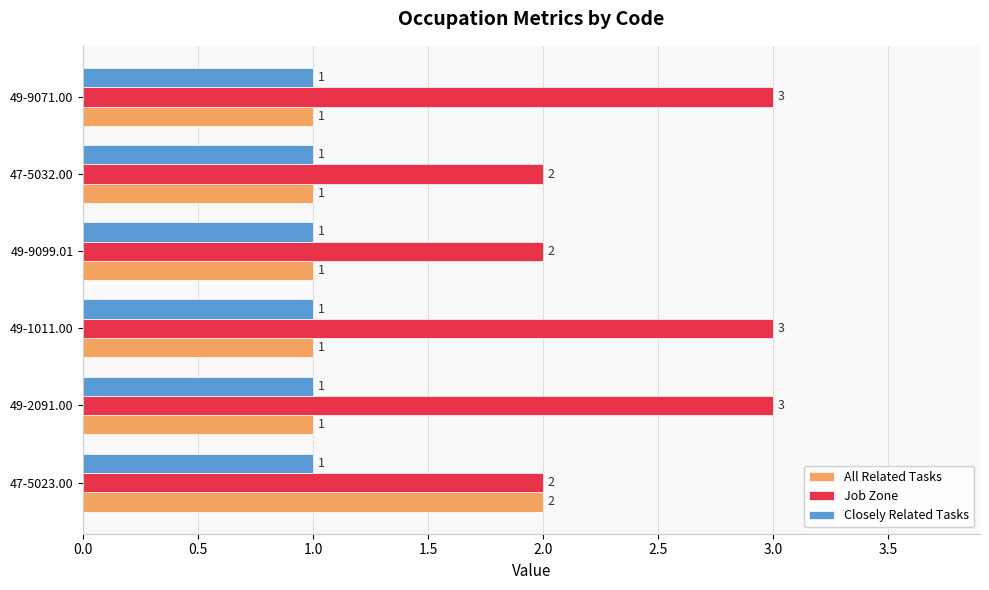

True or false: Job Zone has a value of 1 at 49-2091.00.

False